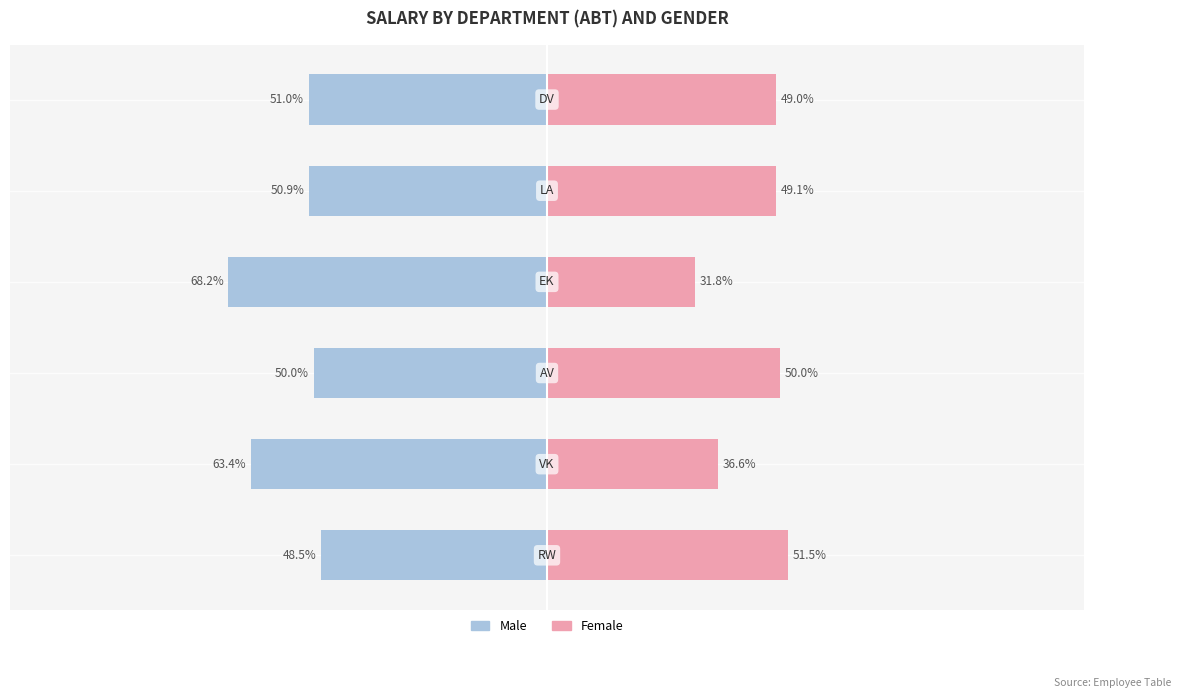

What is the difference between the Male values at 1 and 5?

12.4